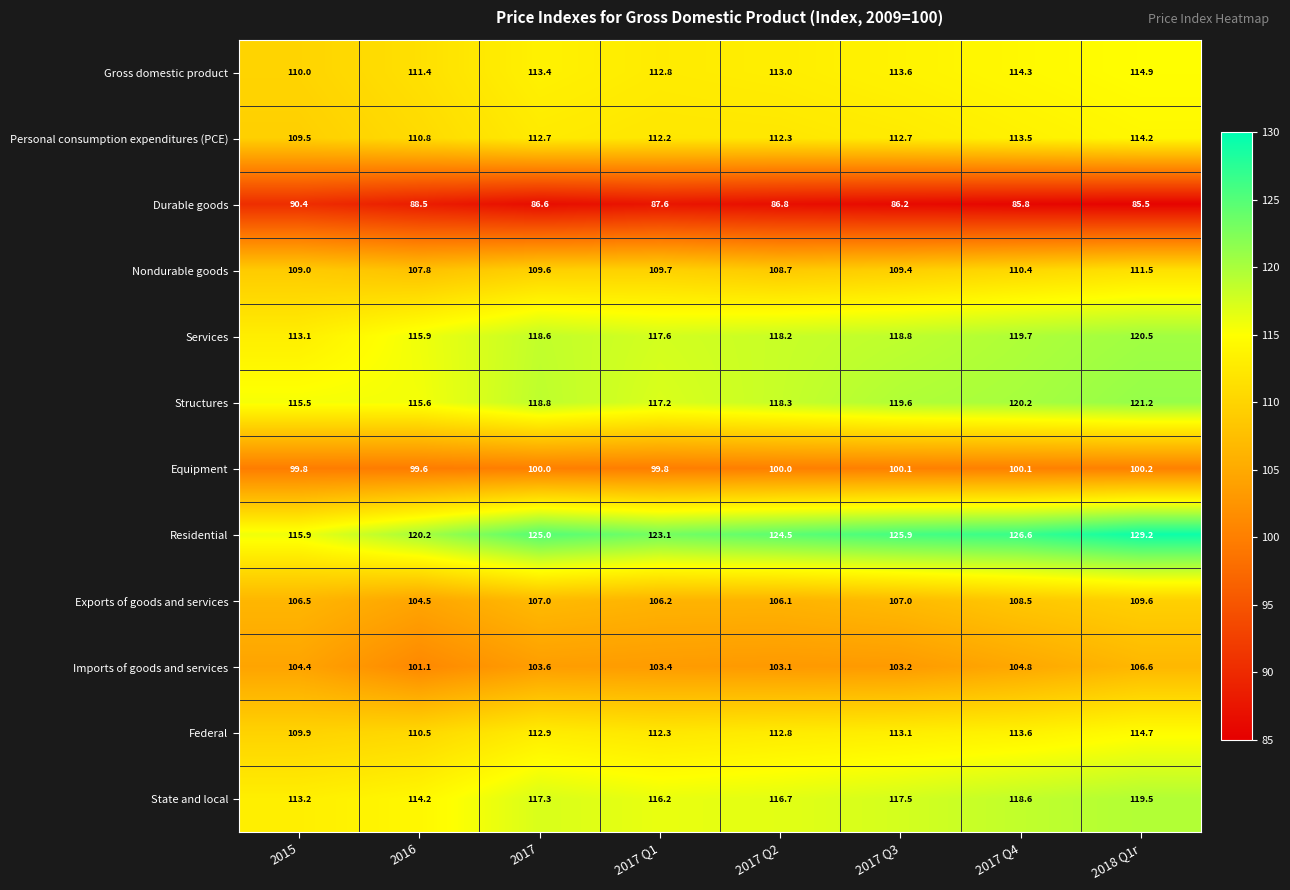

List the series in order of their peak value, highest first.

Residential, Structures, Services, State and local, Gross domestic product, Federal, Personal consumption expenditures (PCE), Nondurable goods, Exports of goods and services, Imports of goods and services, Equipment, Durable goods